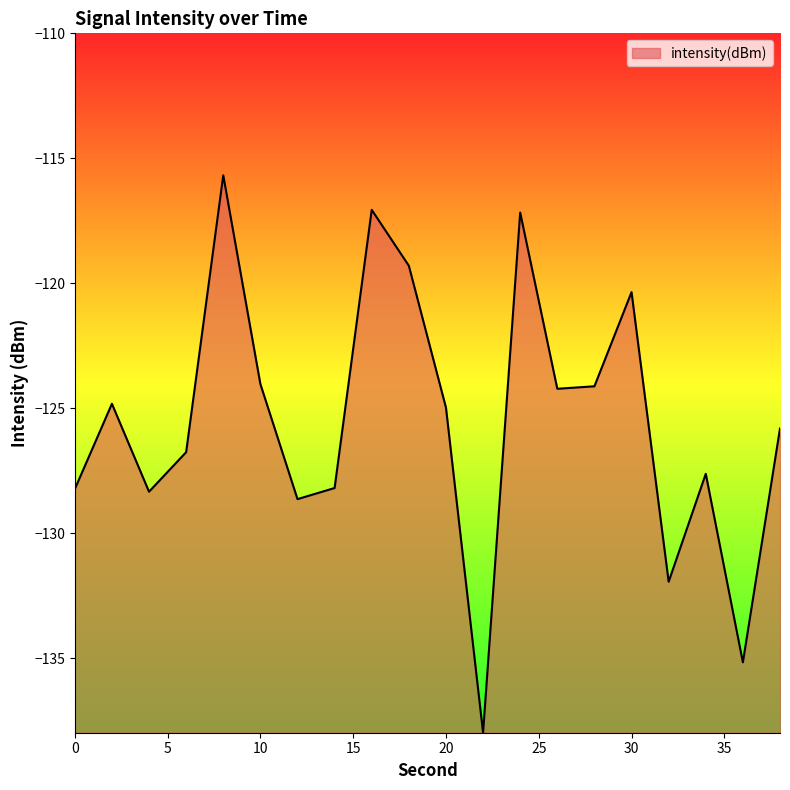

What is the greatest value displayed?

-115.7